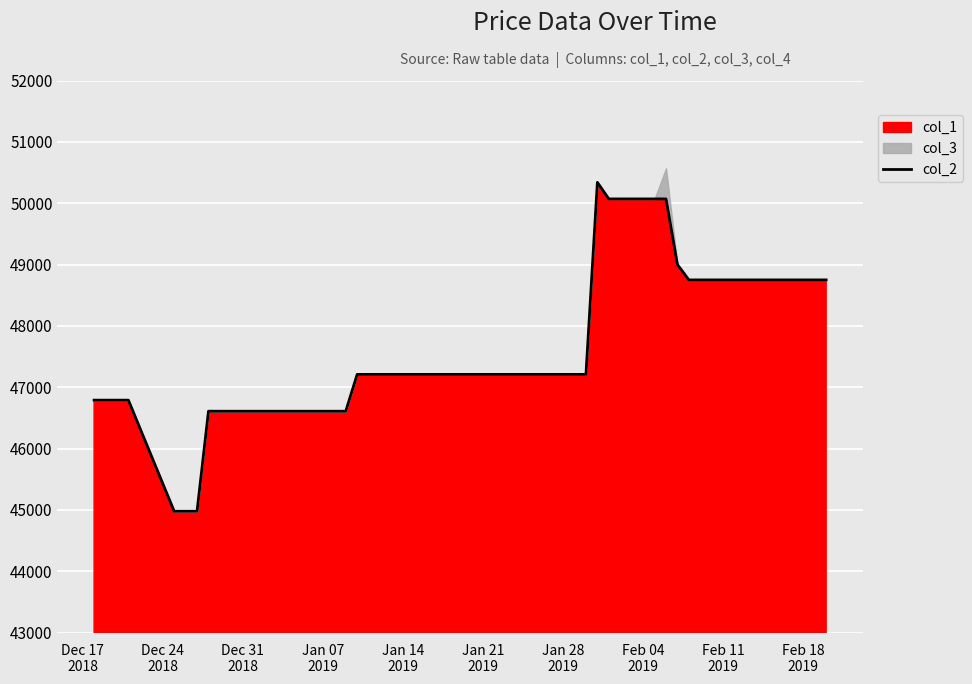

How many values exceed 47210?

14